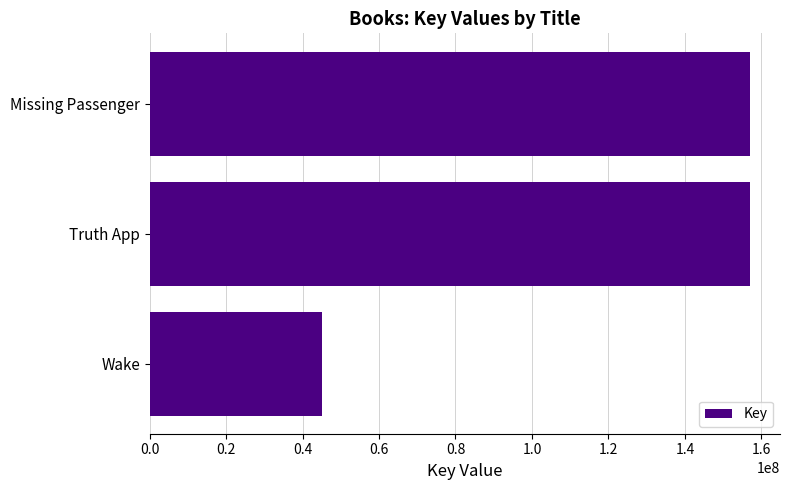

At which label is the value closest to 101059448?

Truth App